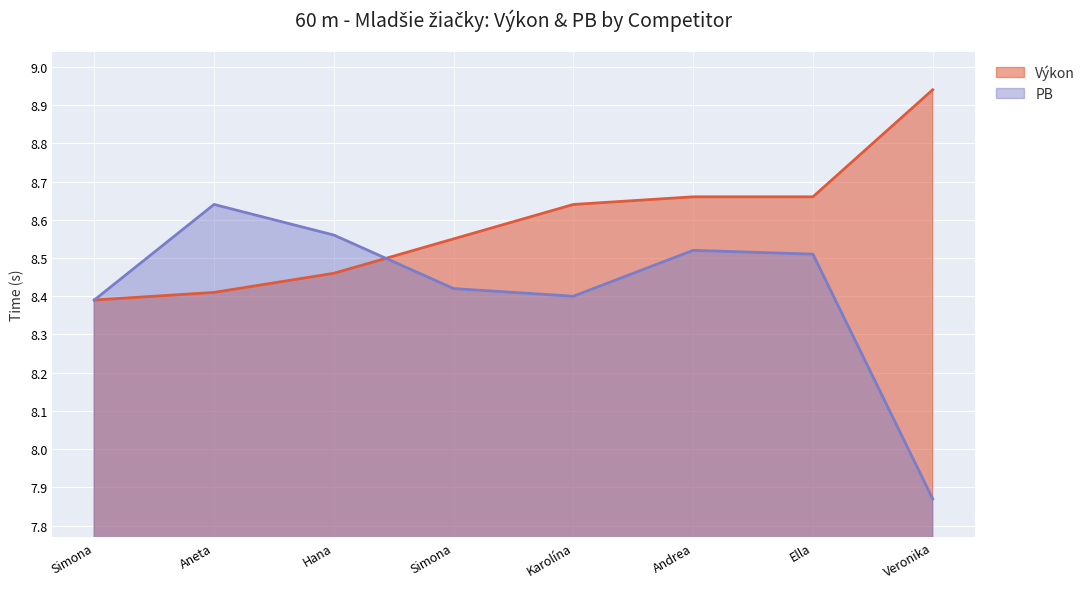

Which has a higher value, Hana or Simona?

Simona